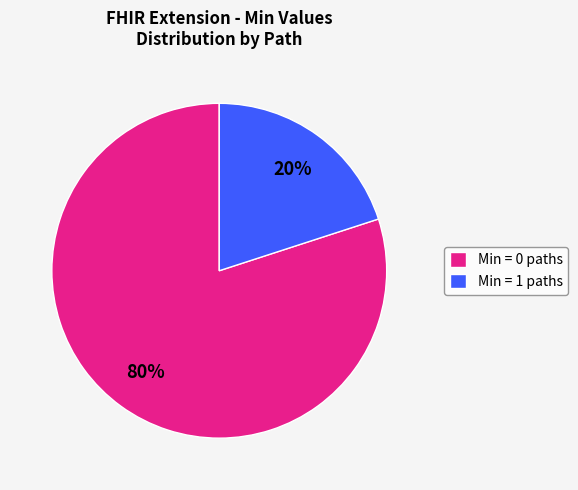

To the nearest percent, what is the difference between the largest and smallest slice percentages?

60%